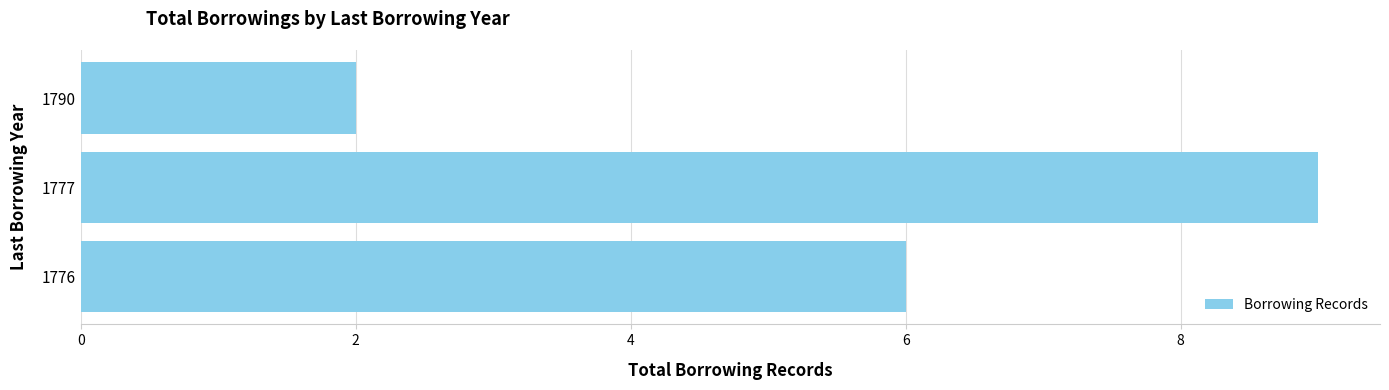

How many bars are there in total?

3